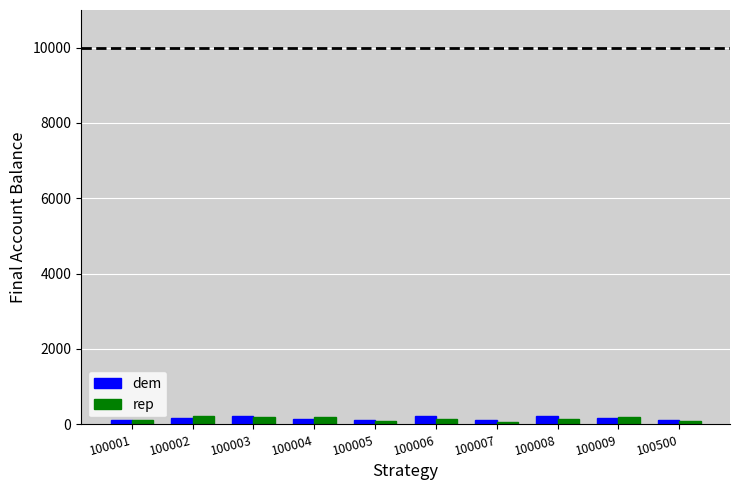

What is the maximum value shown in the chart?

233